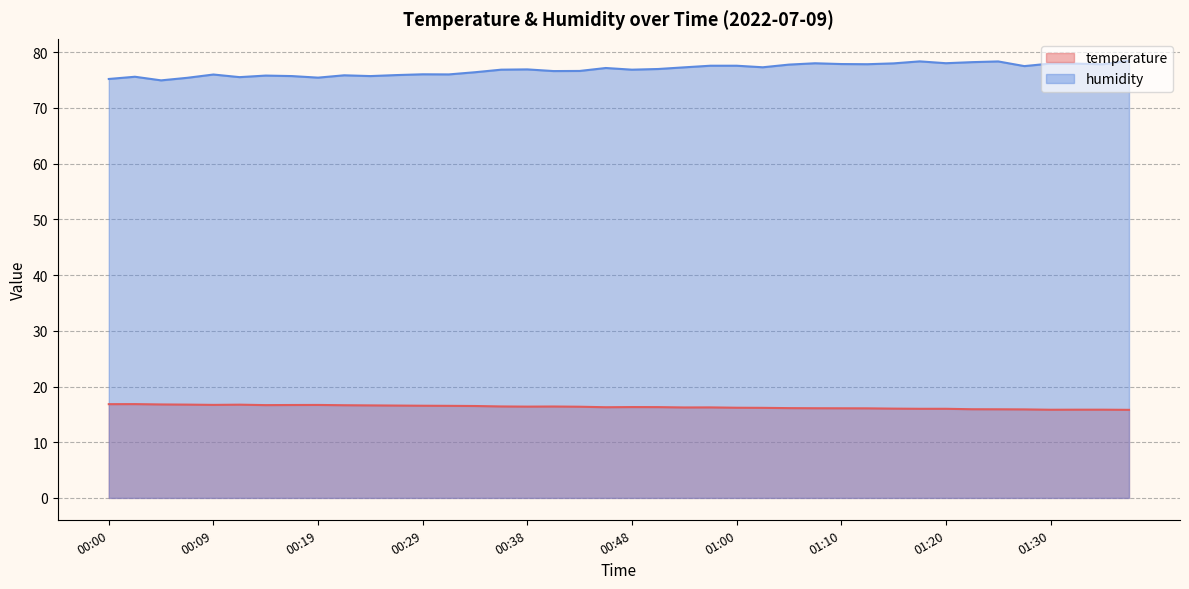

The humidity series shows 78.0 at 01:32. True or false?

True